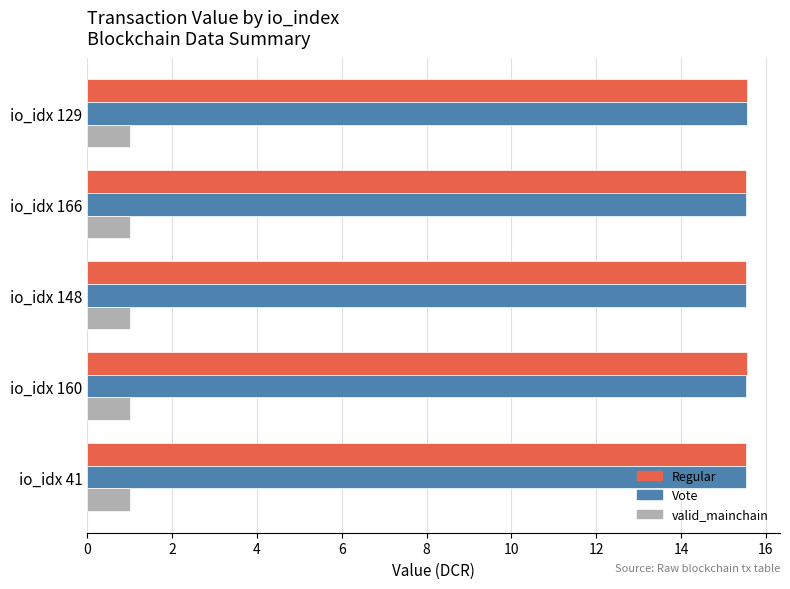

The value of Vote at io_idx 166 is 15.5. True or false?

True